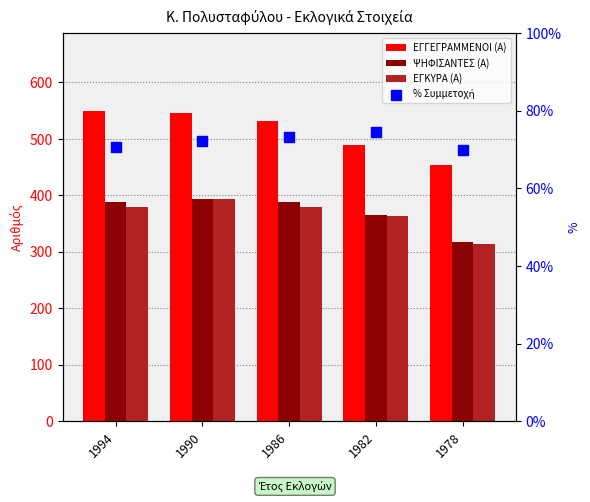

At which category is the sum across all series the highest?

1990